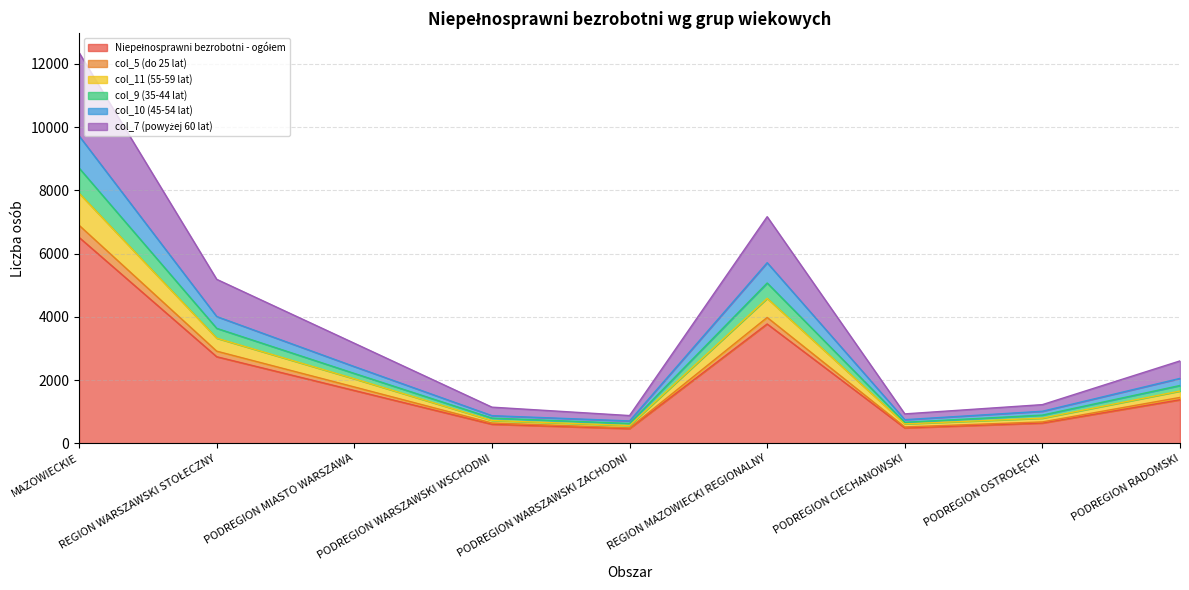

What is the label of the 9th point from the right?

MAZOWIECKIE